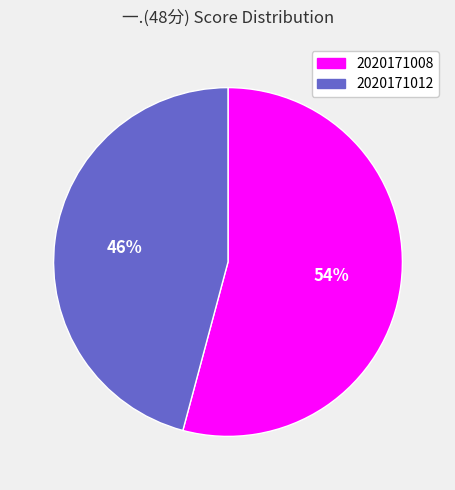

True or false: 2020171012 accounts for 59% of the total.

False